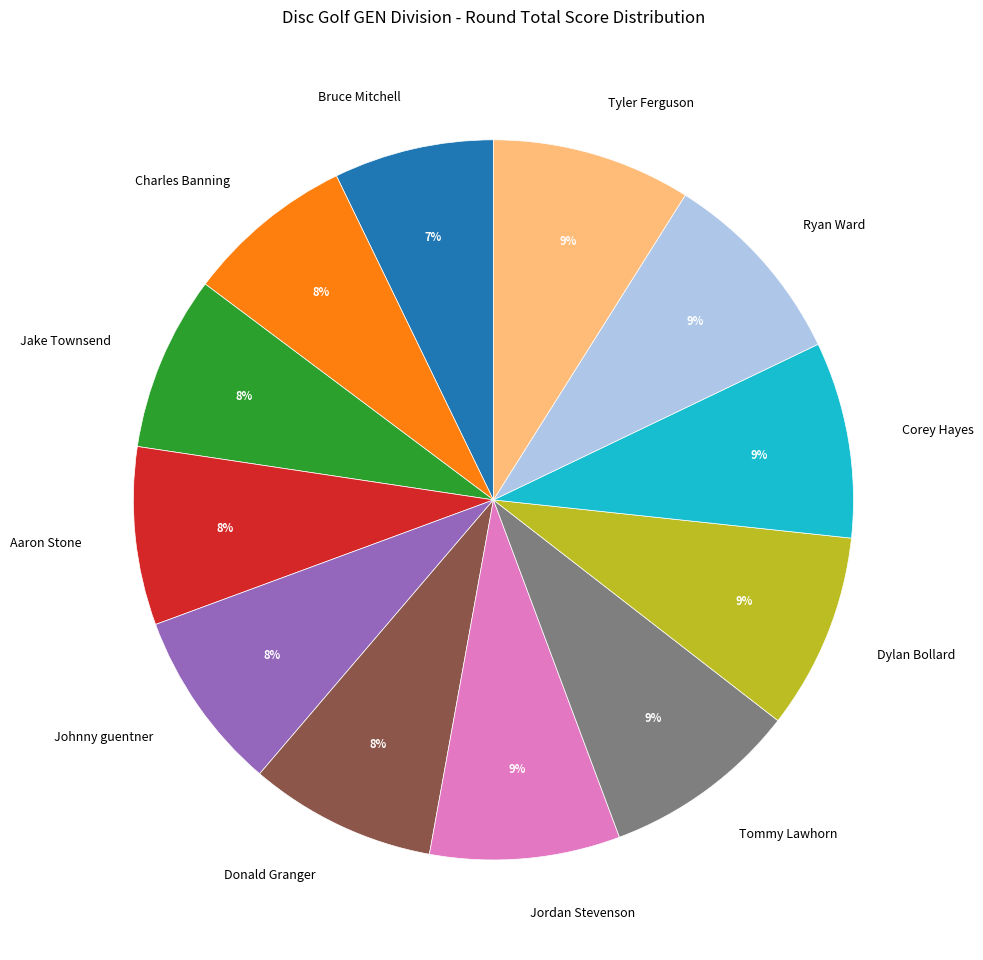

Combined, do Jordan Stevenson and Johnny guentner account for over 50%?

No